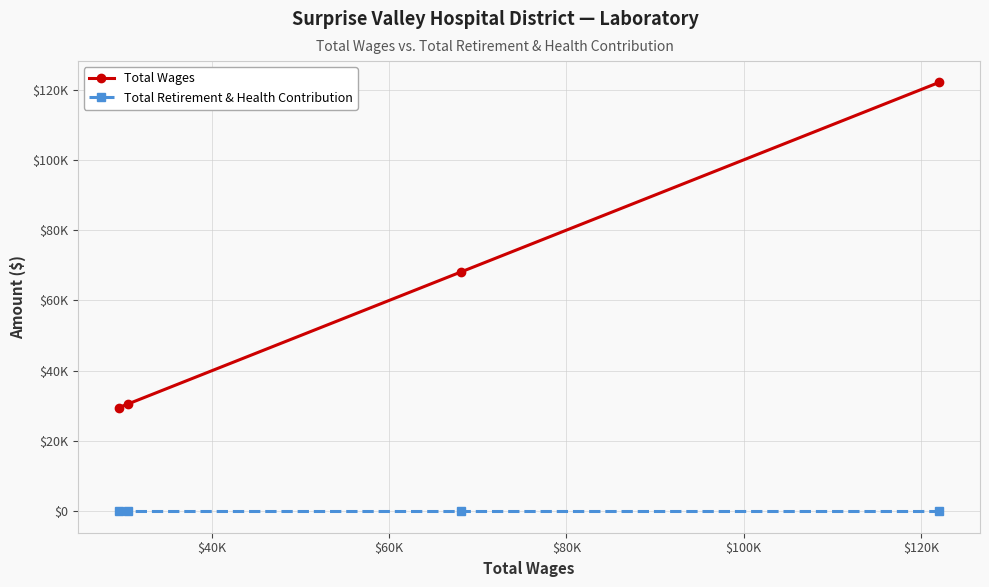

What are all the series names shown in the legend?

Total Wages, Total Retirement & Health Contribution